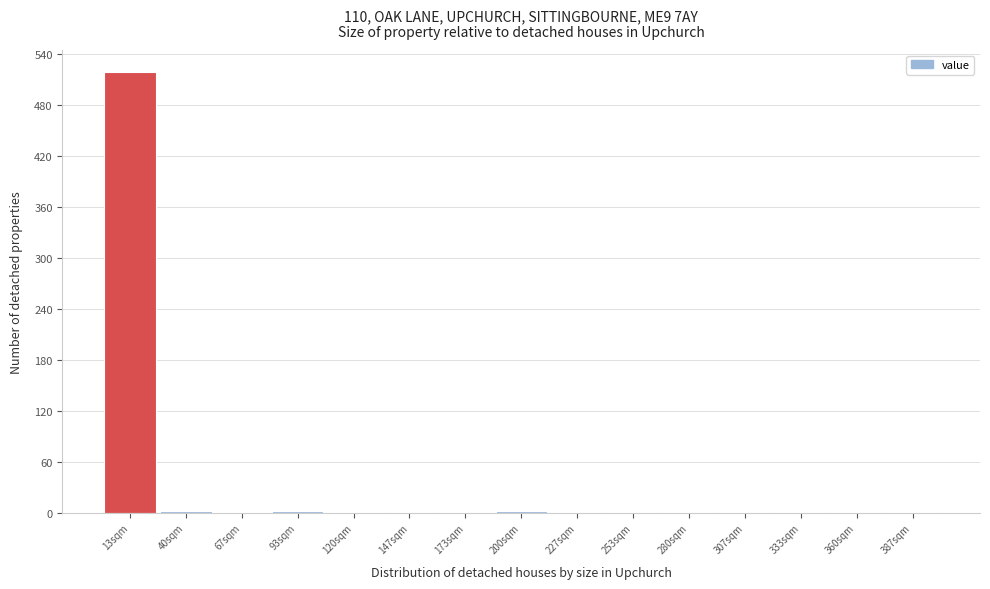

What is the greatest value displayed?

519